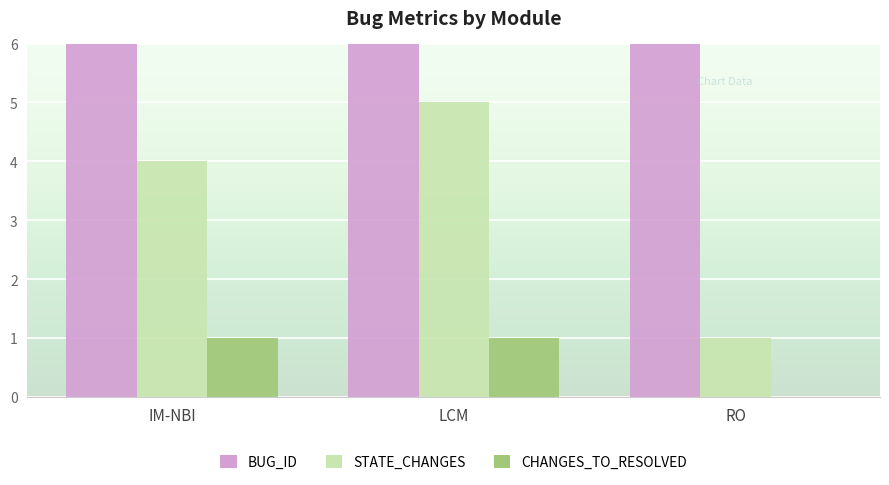

True or false: STATE_CHANGES has a value of 1 at RO.

True